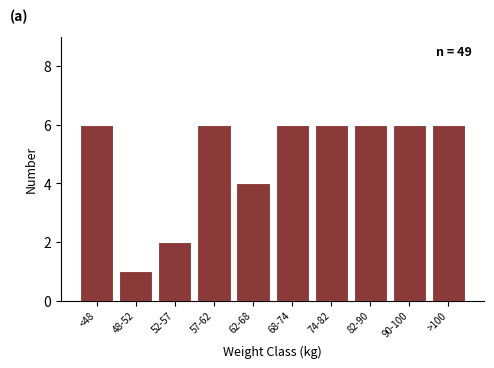

Reading right to left, list all the values displayed in this chart.

>100=6	90-100=6	82-90=6	74-82=6	68-74=6	62-68=4	57-62=6	52-57=2	48-52=1	<48=6